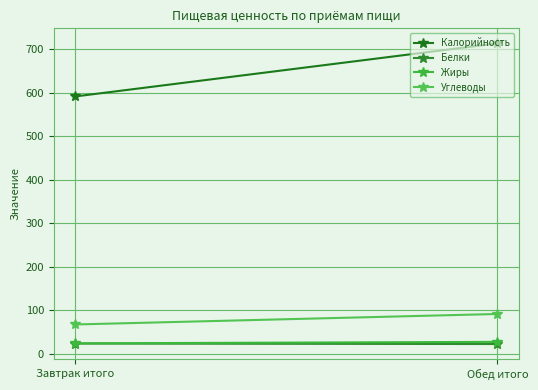

What is the difference between the maximum and minimum values in the Белки series?

1.2